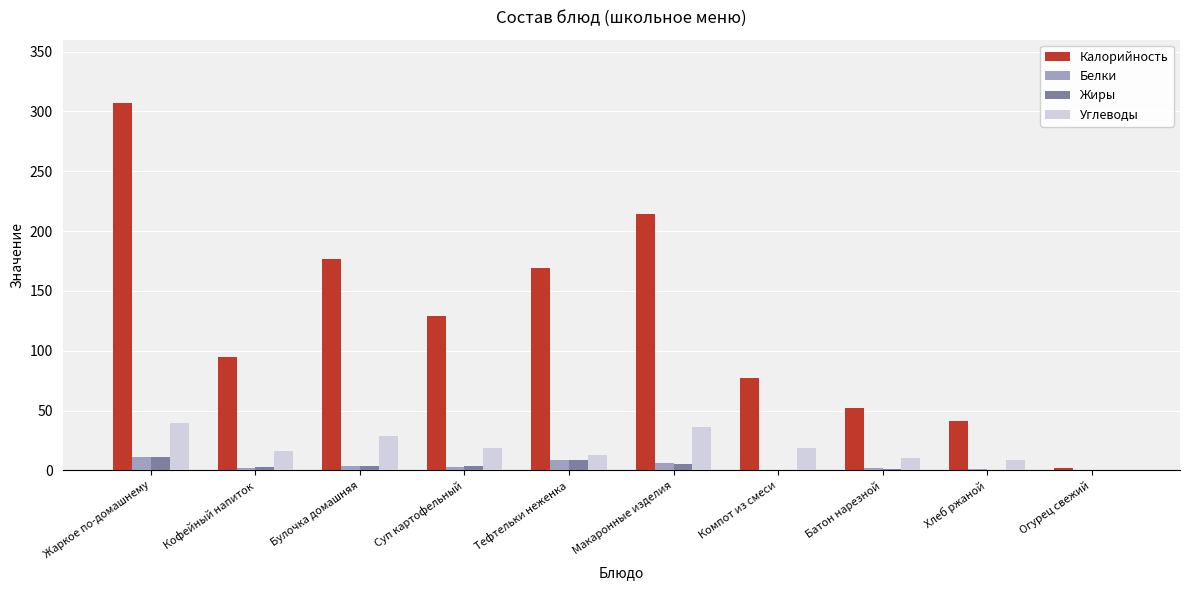

True or false: Углеводы has a value of 19 at Суп картофельный.

True